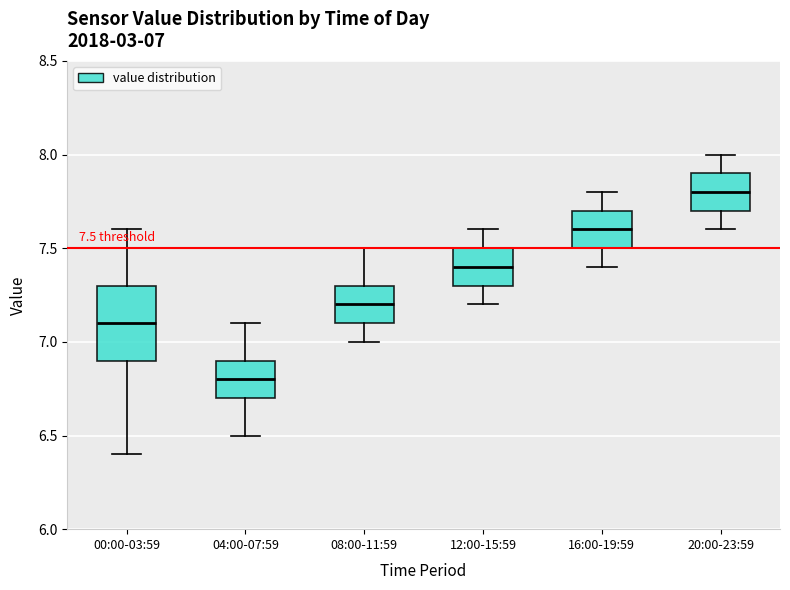

Which box has the highest median line?

20:00-23:59